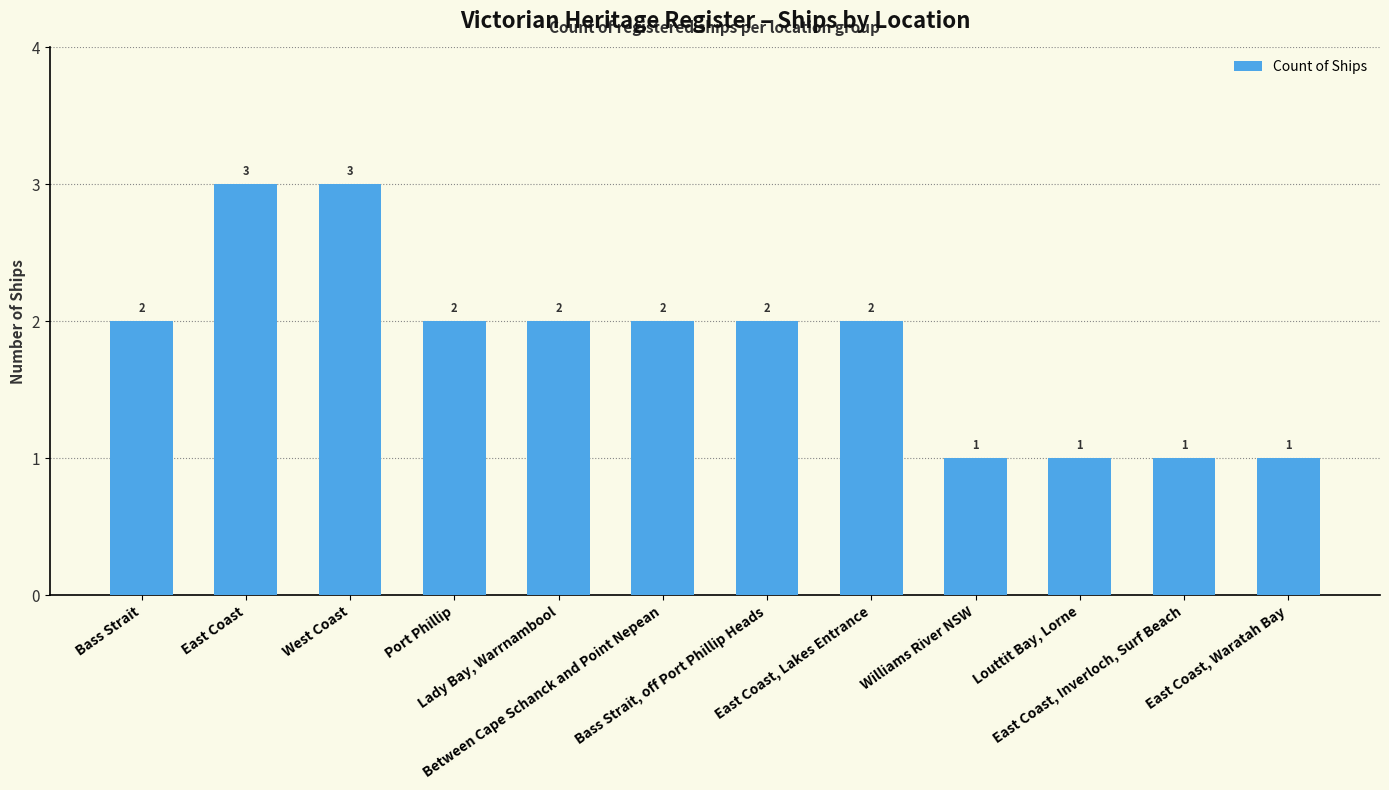

What value does the data have at Bass Strait, off Port Phillip Heads?

2